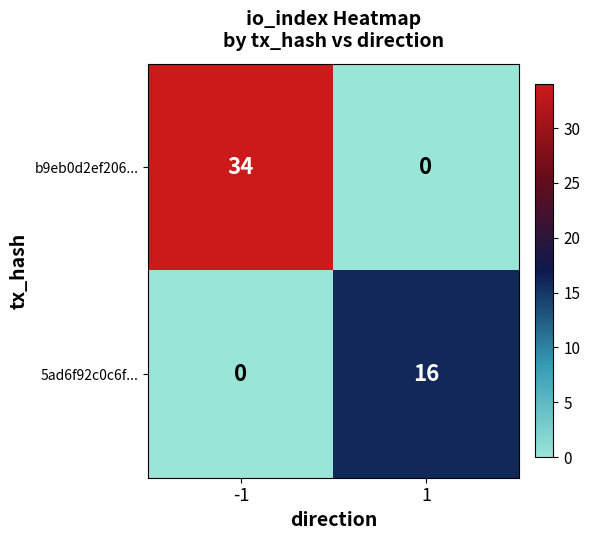

What is the spread (max minus min) of values at -1?

34